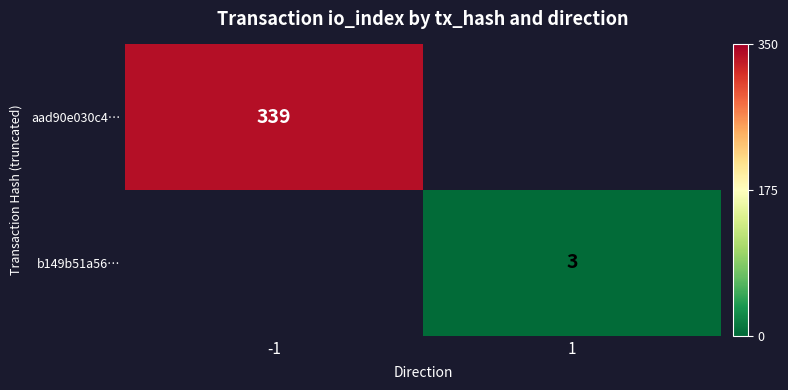

What is the maximum value shown in the chart?

339.0